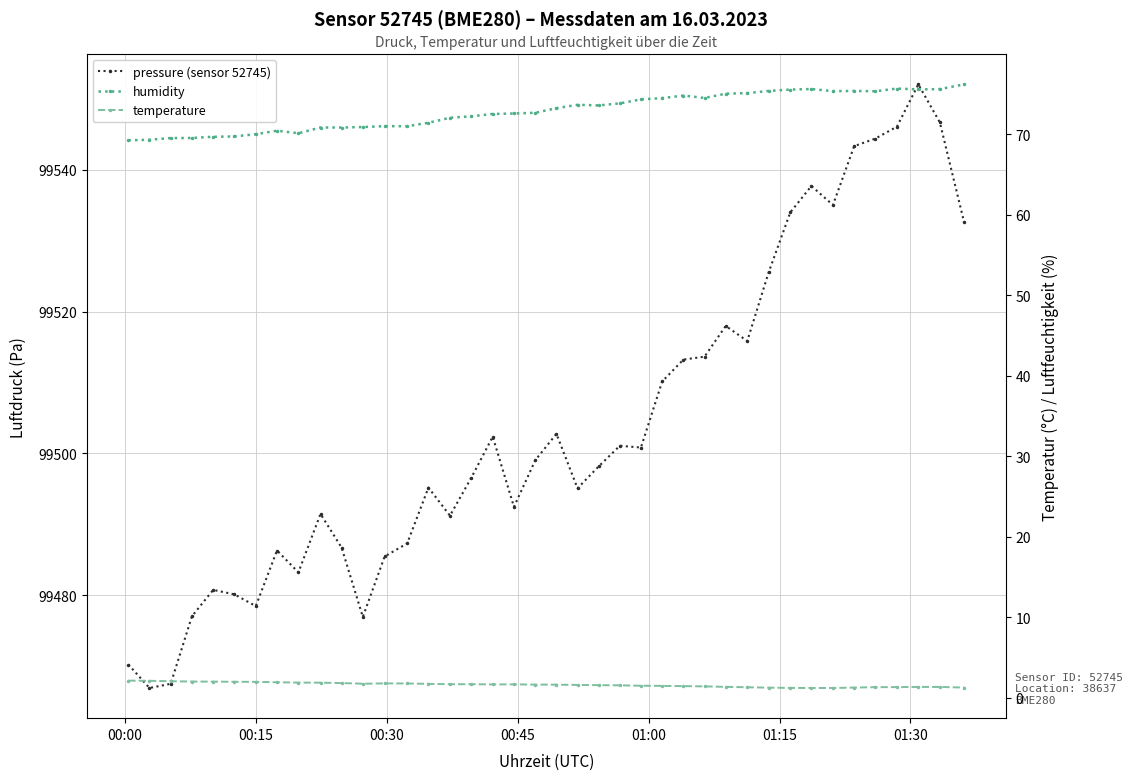

Reading left to right, list all the values displayed in this chart.

pressure (sensor 52745): 99470.2	99466.9	99467.5	99477.0	99480.7	99480.1	99478.4	99486.3	99483.2	99491.4	99486.7	99476.9	99485.4	99487.3	99495.2	99491.2	99496.6	99502.3	99492.4	99499.0	99502.8	99495.1	99498.2	99501.1	99500.8	99510.1	99513.2	99513.6	99518.0	99515.8	99525.5	99534.0	99537.7	99535.0	99543.3	99544.4	99546.1	99552.1	99546.7	99532.6
humidity: 69.2	69.3	69.5	69.5	69.7	69.7	70.0	70.4	70.1	70.8	70.8	70.9	71.0	71.0	71.4	72.0	72.2	72.5	72.6	72.7	73.2	73.7	73.6	73.8	74.3	74.5	74.8	74.5	75.0	75.1	75.4	75.5	75.6	75.3	75.4	75.3	75.7	75.6	75.6	76.2
temperature: 2.1	2.1	2.1	2.0	2.0	2.0	2.0	1.9	1.9	1.9	1.9	1.8	1.8	1.8	1.8	1.7	1.7	1.7	1.7	1.7	1.6	1.6	1.6	1.6	1.5	1.5	1.5	1.4	1.4	1.3	1.3	1.2	1.2	1.2	1.3	1.3	1.4	1.4	1.4	1.3